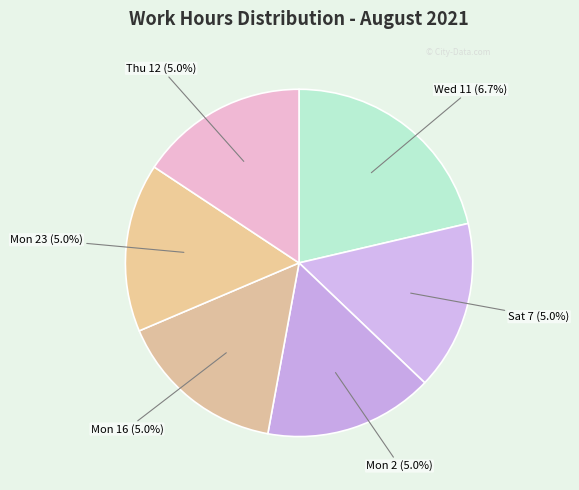

True or false: Wed 11 accounts for 7% of the total.

True